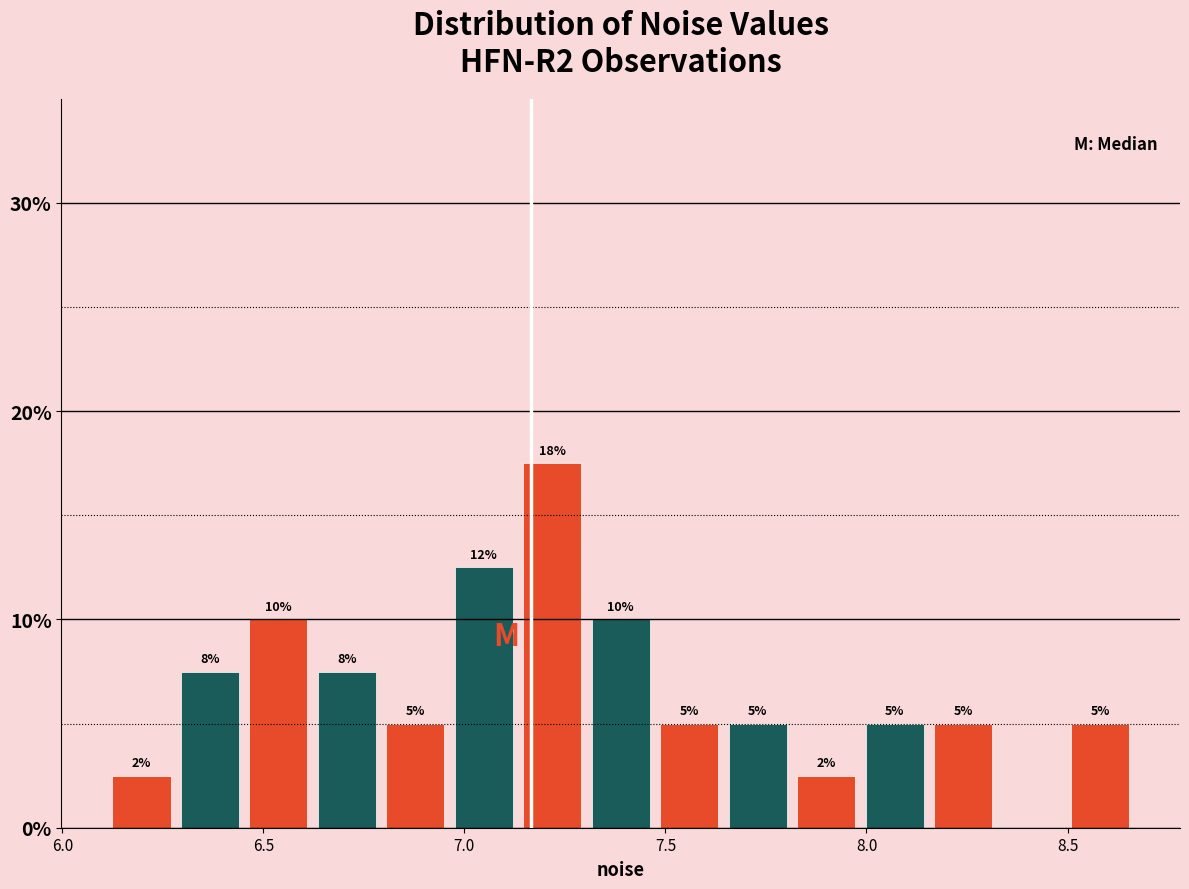

Read against the x-axis, roughly where is the centre of the tallest bar?

7.20